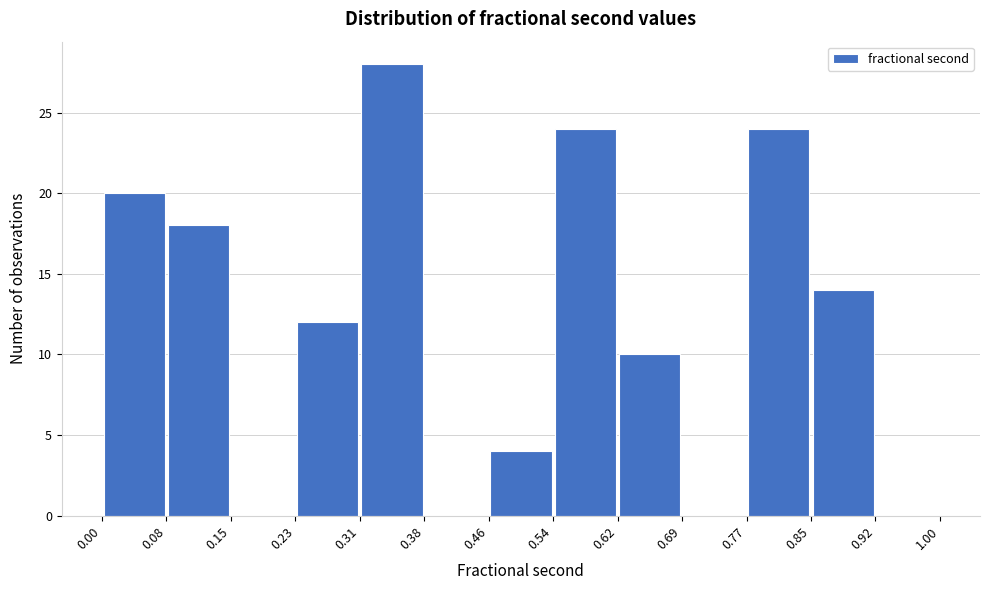

Over which range of the x-axis is the bar tallest?

0.31 to 0.38